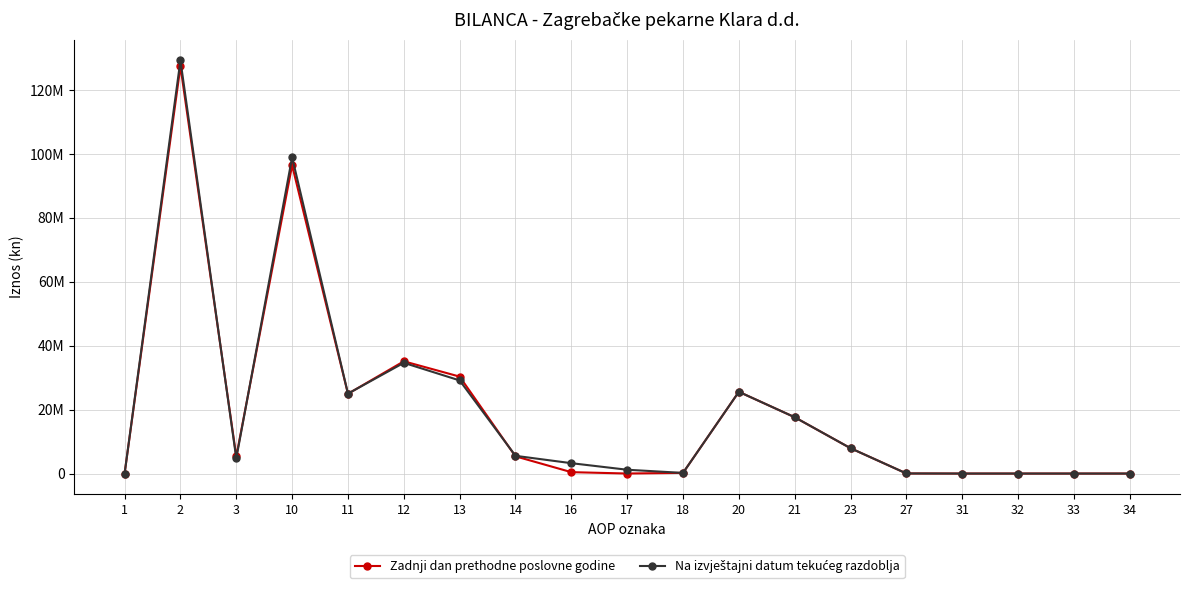

Does the chart have visible grid lines?

Yes